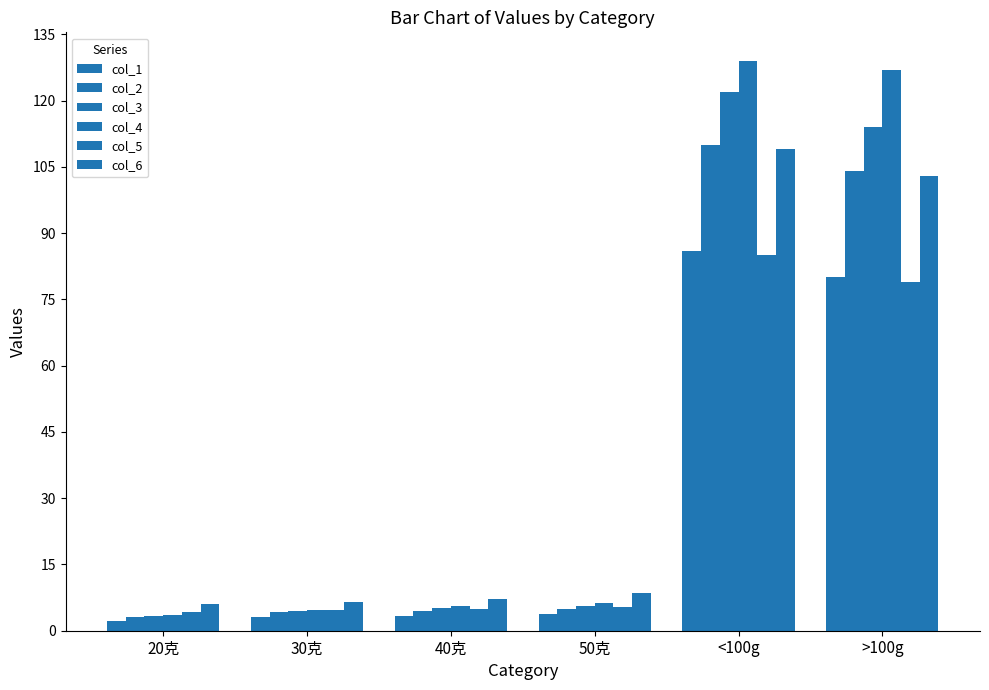

How many series are shown in this chart?

6